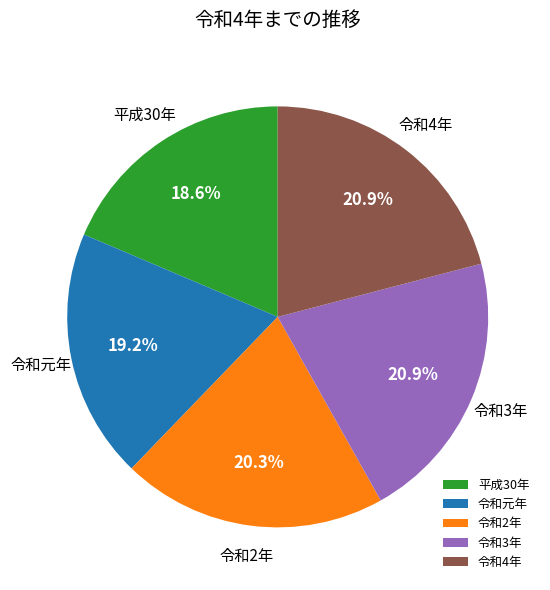

Is there a majority slice in this chart?

No